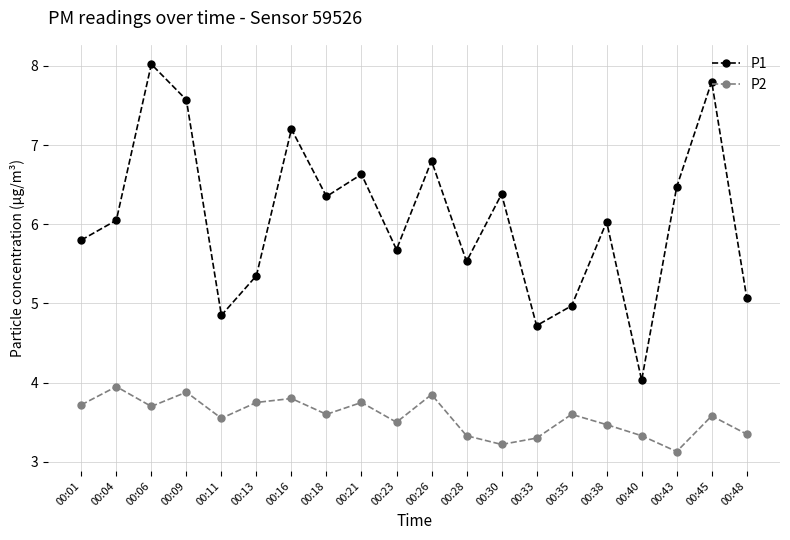

True or false: P1 and P2 cross at least once.

False